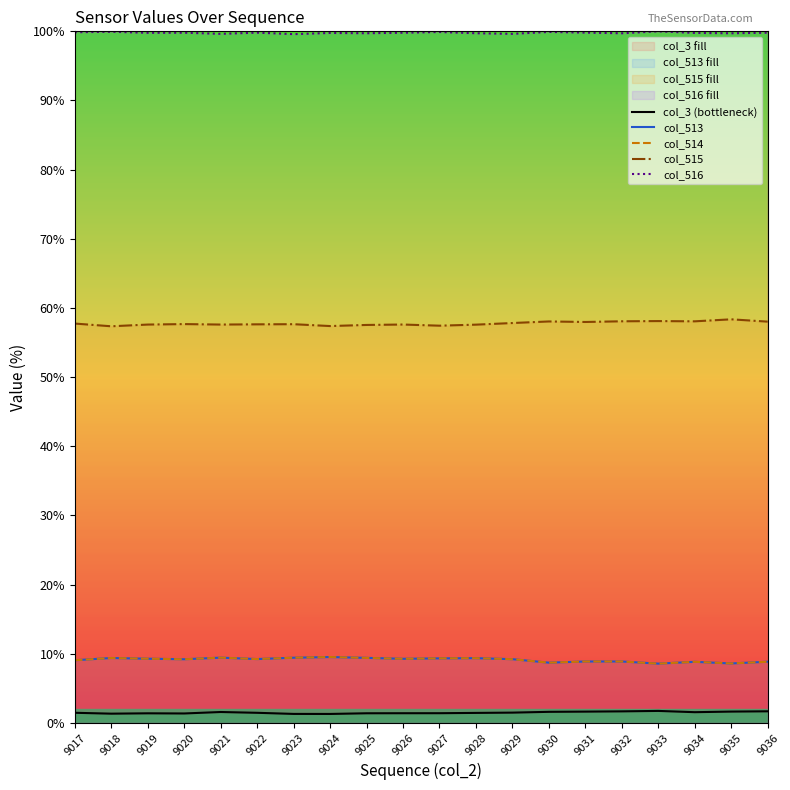

Which label corresponds to the smallest value in the chart?

9024